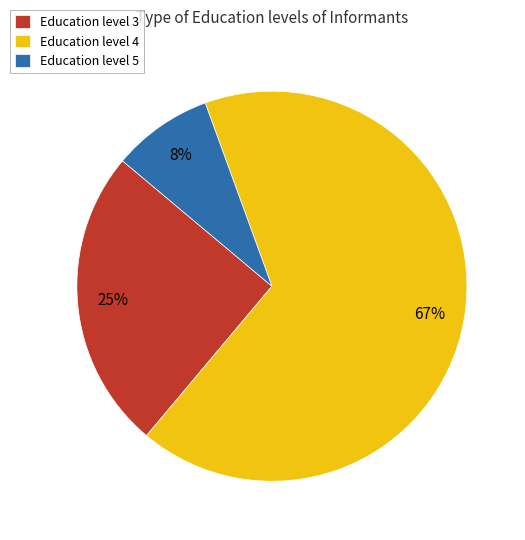

Which slice is the smallest?

Education level 5